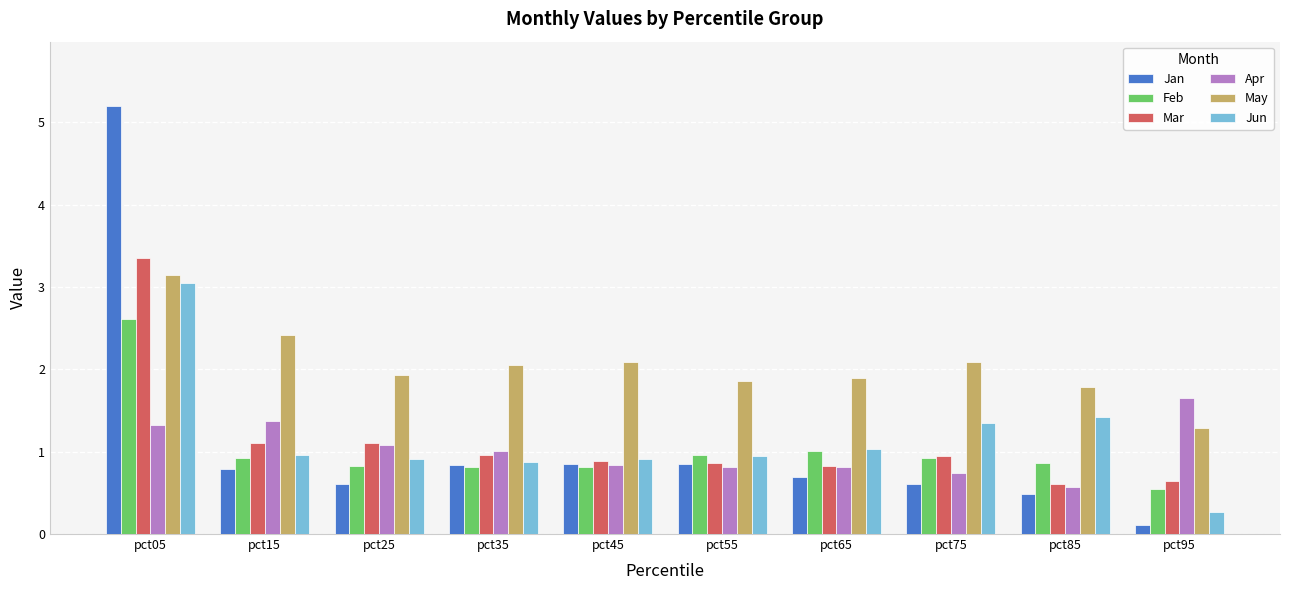

List the series in order of their peak value, highest first.

Jan, Mar, May, Jun, Feb, Apr